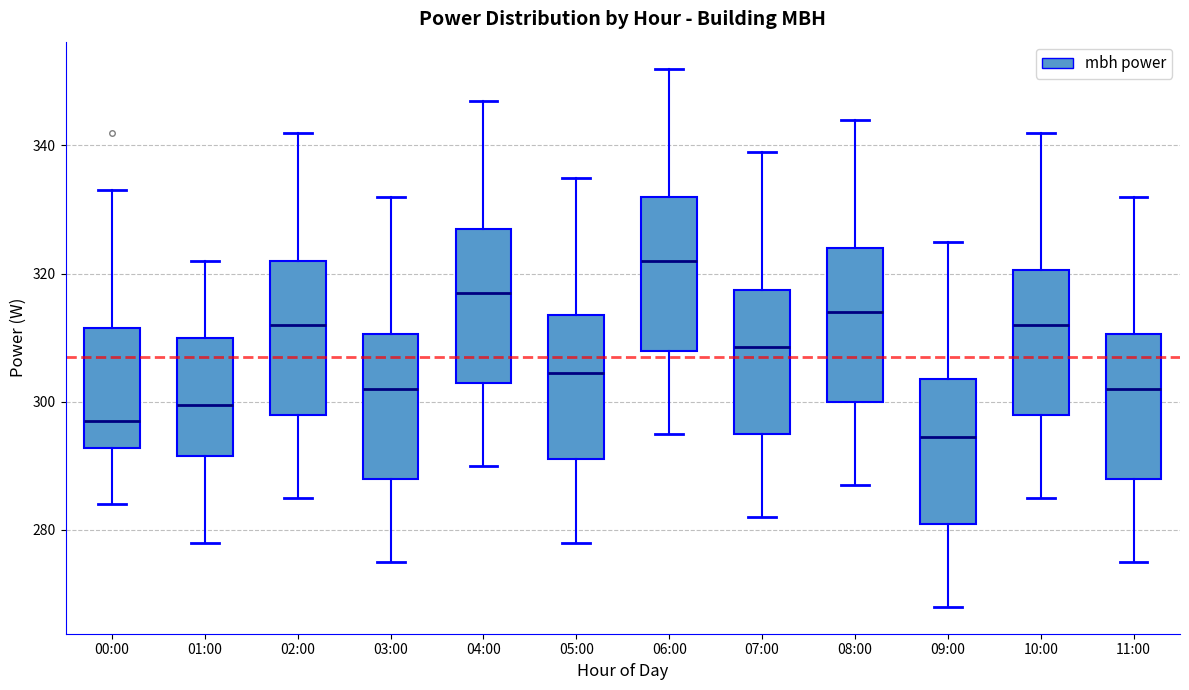

Reading left to right, transcribe this box plot: for each box, give where its median line is, the range the box spans, and where its two whiskers end, as read against the y-axis. The values are not printed on the chart, so give them approximately, as read against the axis.

00:00: median 298, box 292 to 312, whiskers 284 to 334
01:00: median 300, box 292 to 310, whiskers 278 to 322
02:00: median 312, box 298 to 322, whiskers 286 to 342
03:00: median 302, box 288 to 310, whiskers 276 to 332
04:00: median 318, box 304 to 328, whiskers 290 to 348
05:00: median 304, box 292 to 314, whiskers 278 to 336
06:00: median 322, box 308 to 332, whiskers 296 to 352
07:00: median 308, box 296 to 318, whiskers 282 to 340
08:00: median 314, box 300 to 324, whiskers 288 to 344
09:00: median 294, box 282 to 304, whiskers 268 to 326
10:00: median 312, box 298 to 320, whiskers 286 to 342
11:00: median 302, box 288 to 310, whiskers 276 to 332